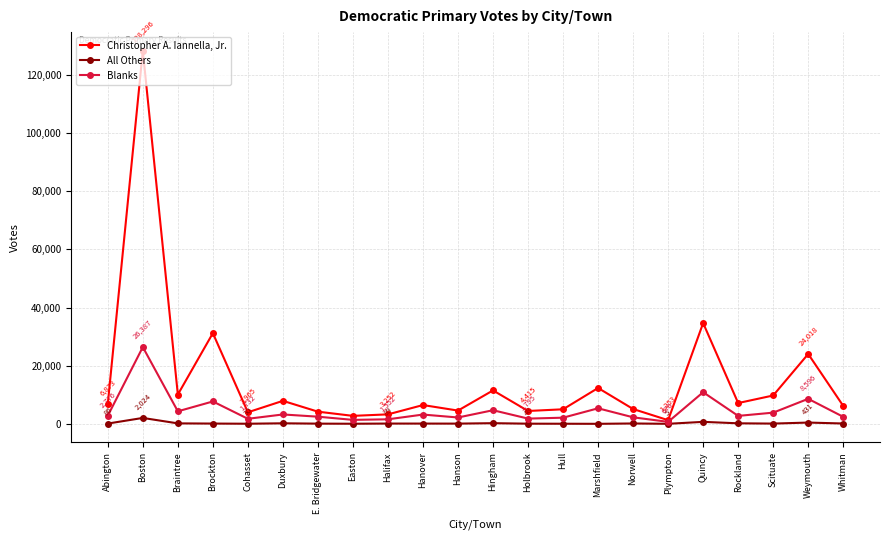

Where is Christopher A. Iannella, Jr. nearest to the value 64774?

Quincy